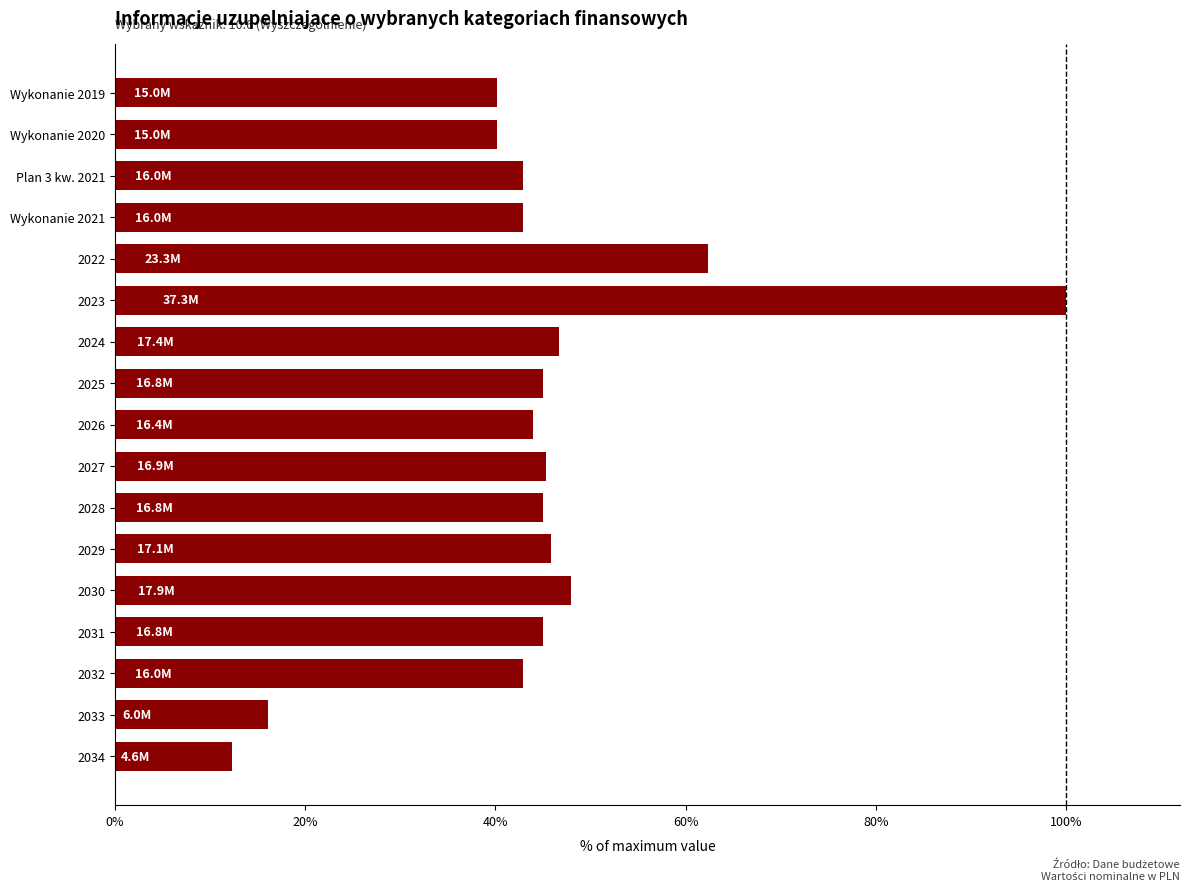

How many data points does each series have?

17